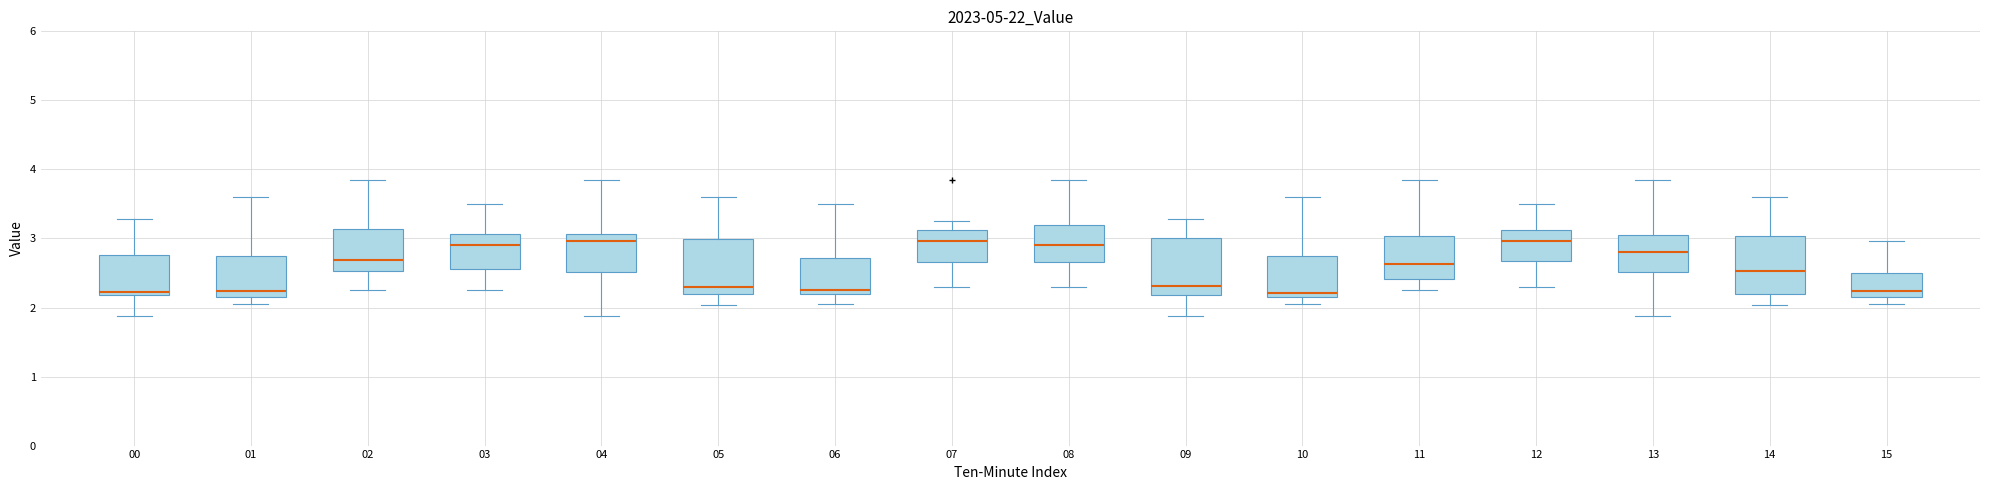

Where does the median line of the box at x = 14 sit on the y-axis? The values are not printed on the chart, so give them approximately, as read against the axis.

2.5